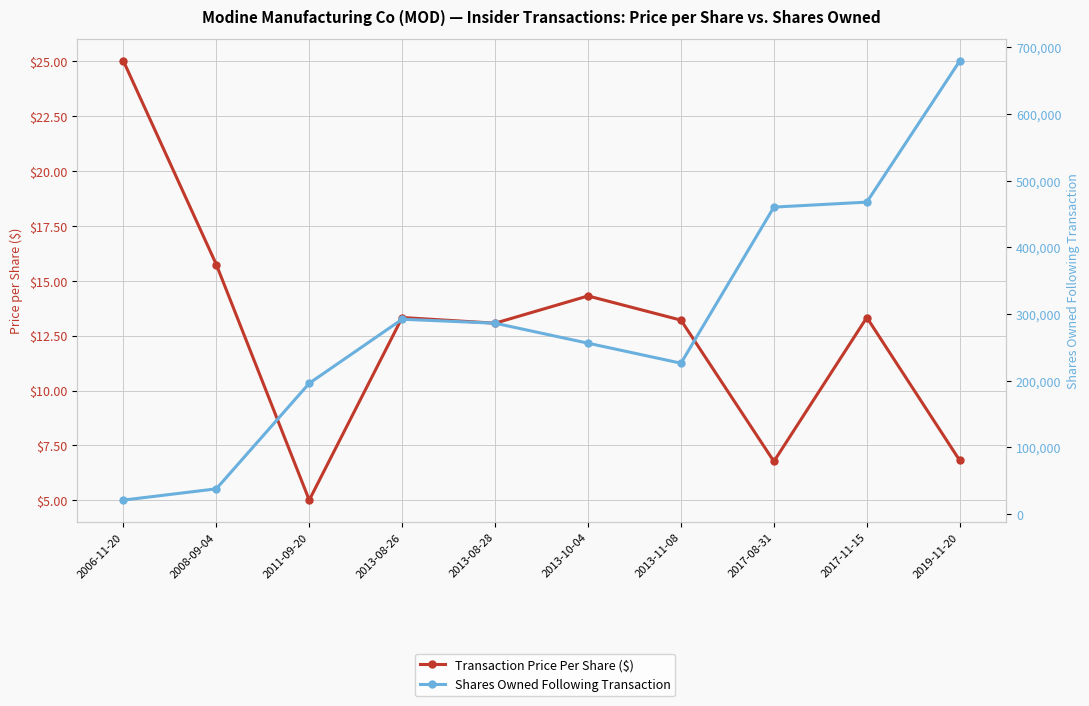

At which label does Transaction Price Per Share ($) reach its minimum?

2011-09-20